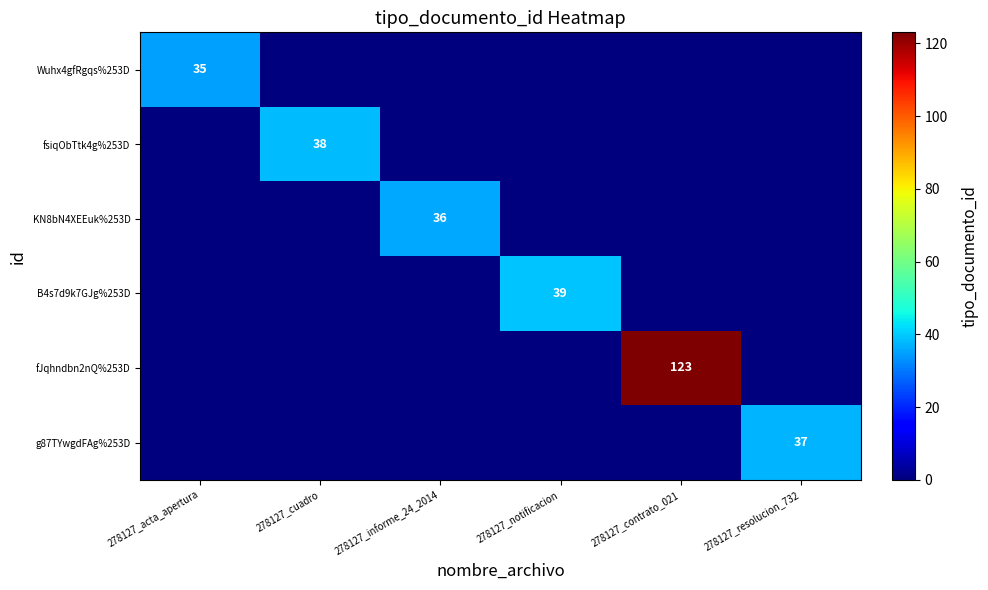

At how many categories does at least one series exceed 22?

6